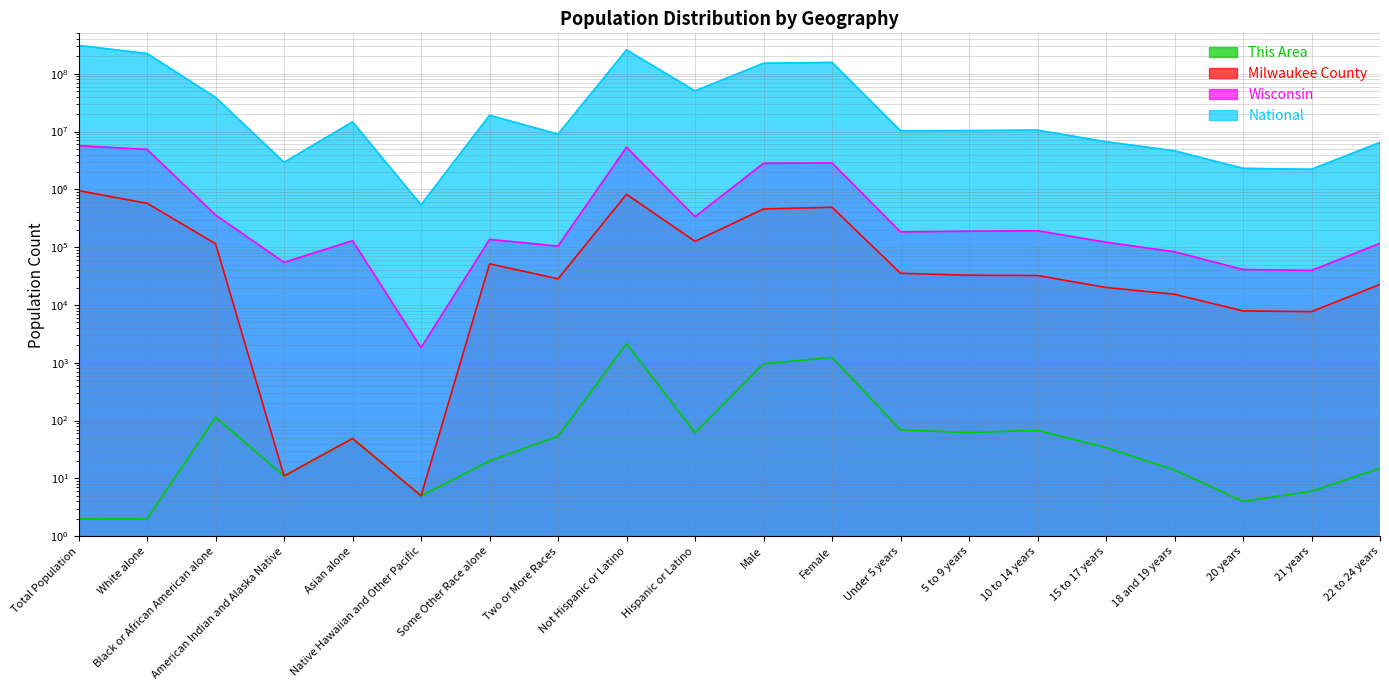

What is the smallest value displayed?

2